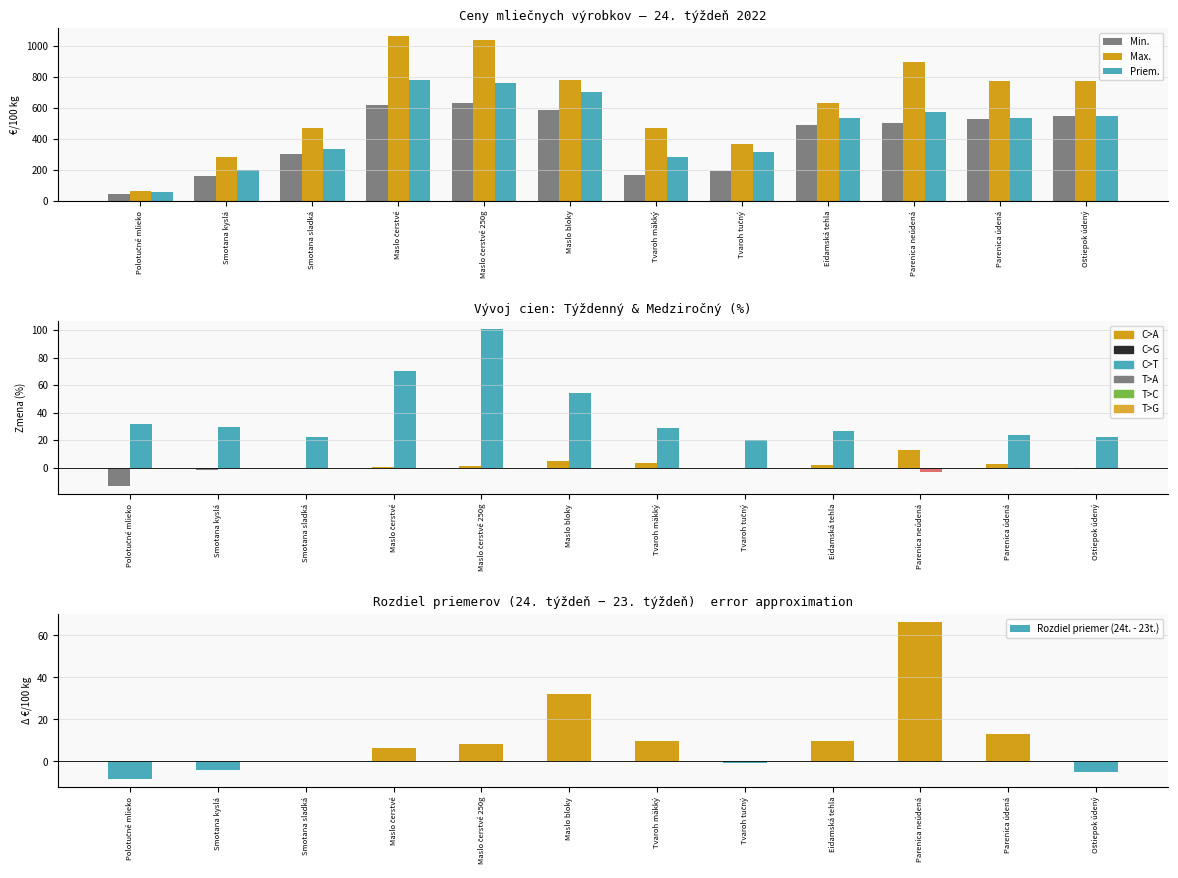

What is the total value across all series at Tvaroh tučný?

890.7